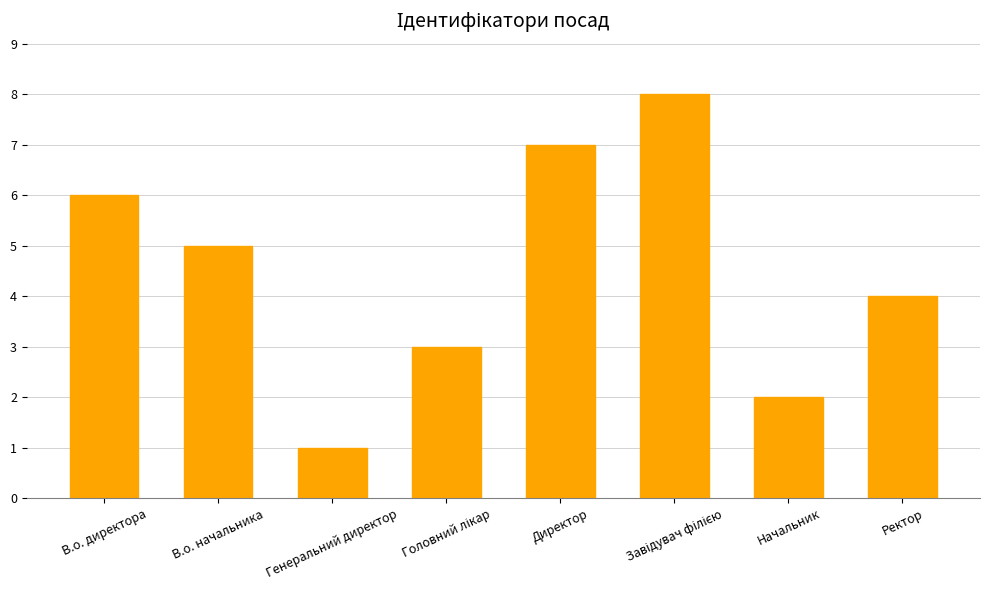

What is the difference between the maximum and minimum values?

7